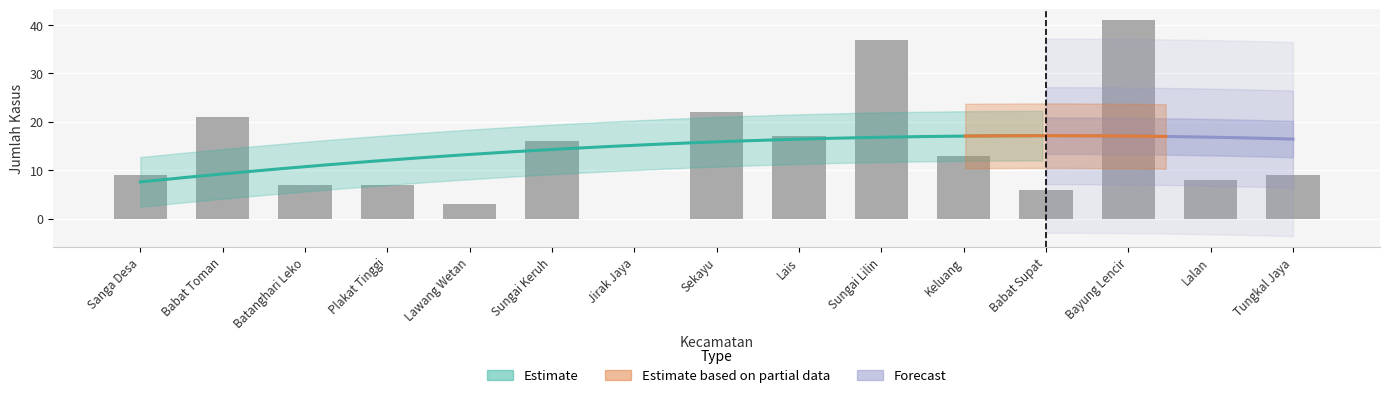

What is the average value?

14